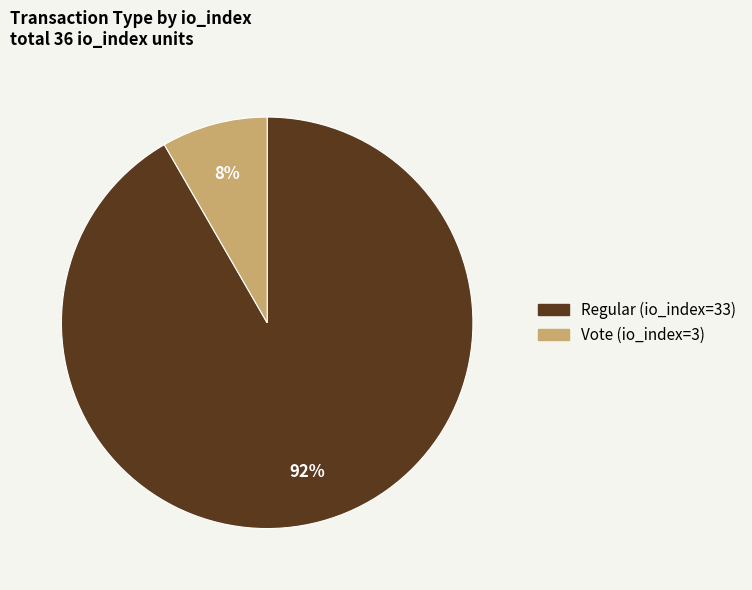

Is it true that Regular (io_index=33) is 92% of the pie?

True